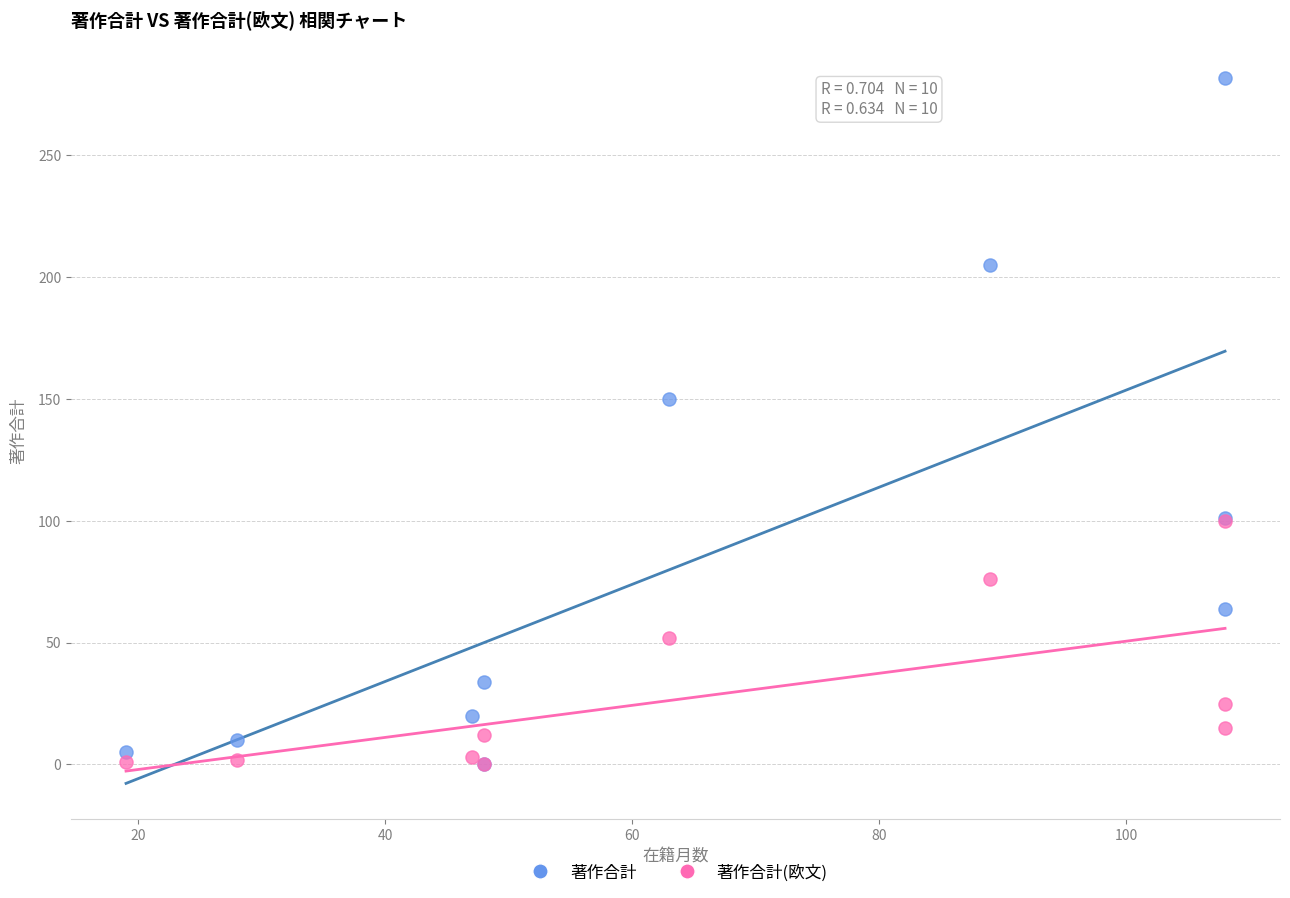

Which series reaches the maximum Y coordinate?

著作合計